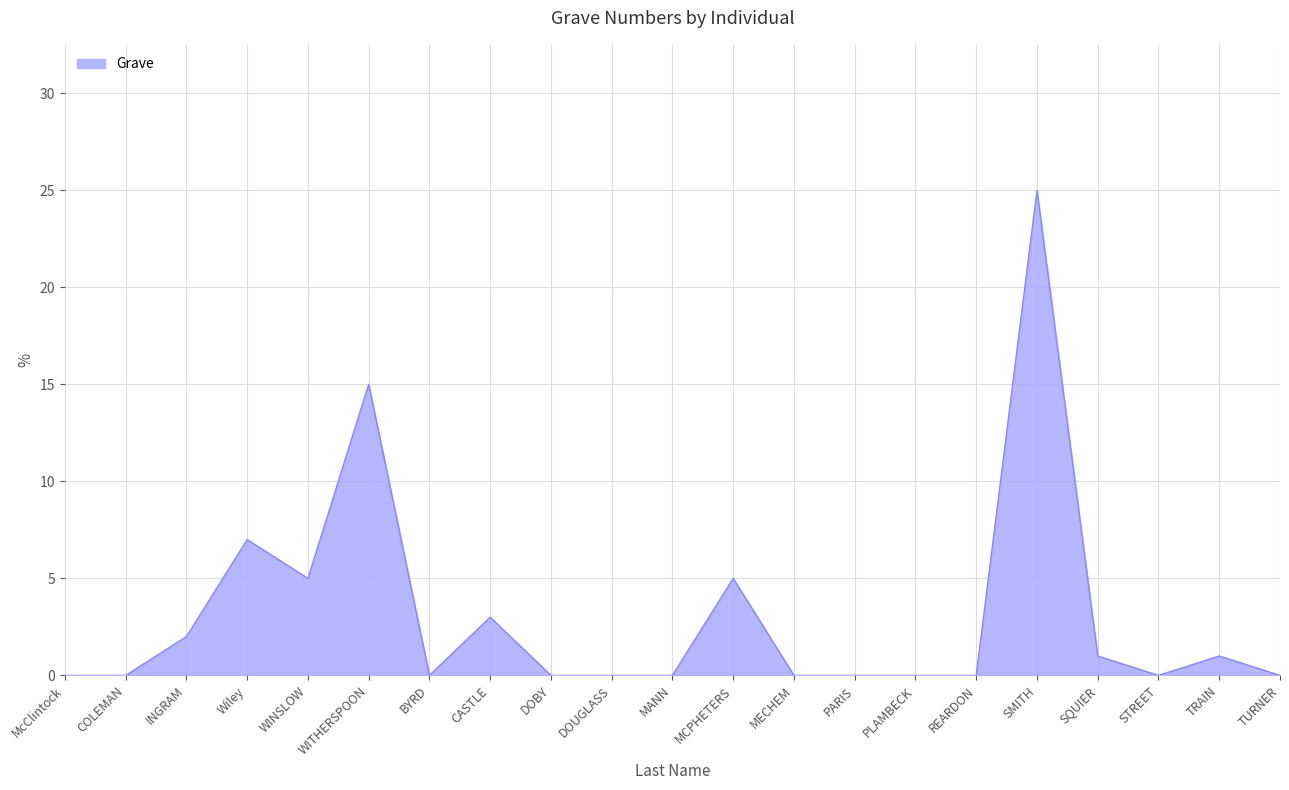

What position from the left is MCPHETERS?

12